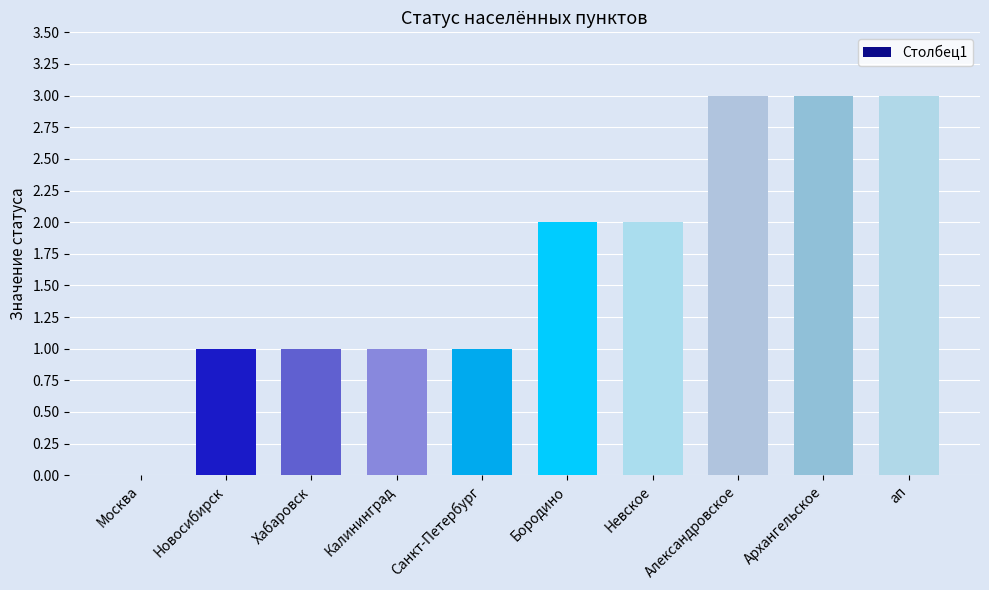

What is the sum of all values?

17